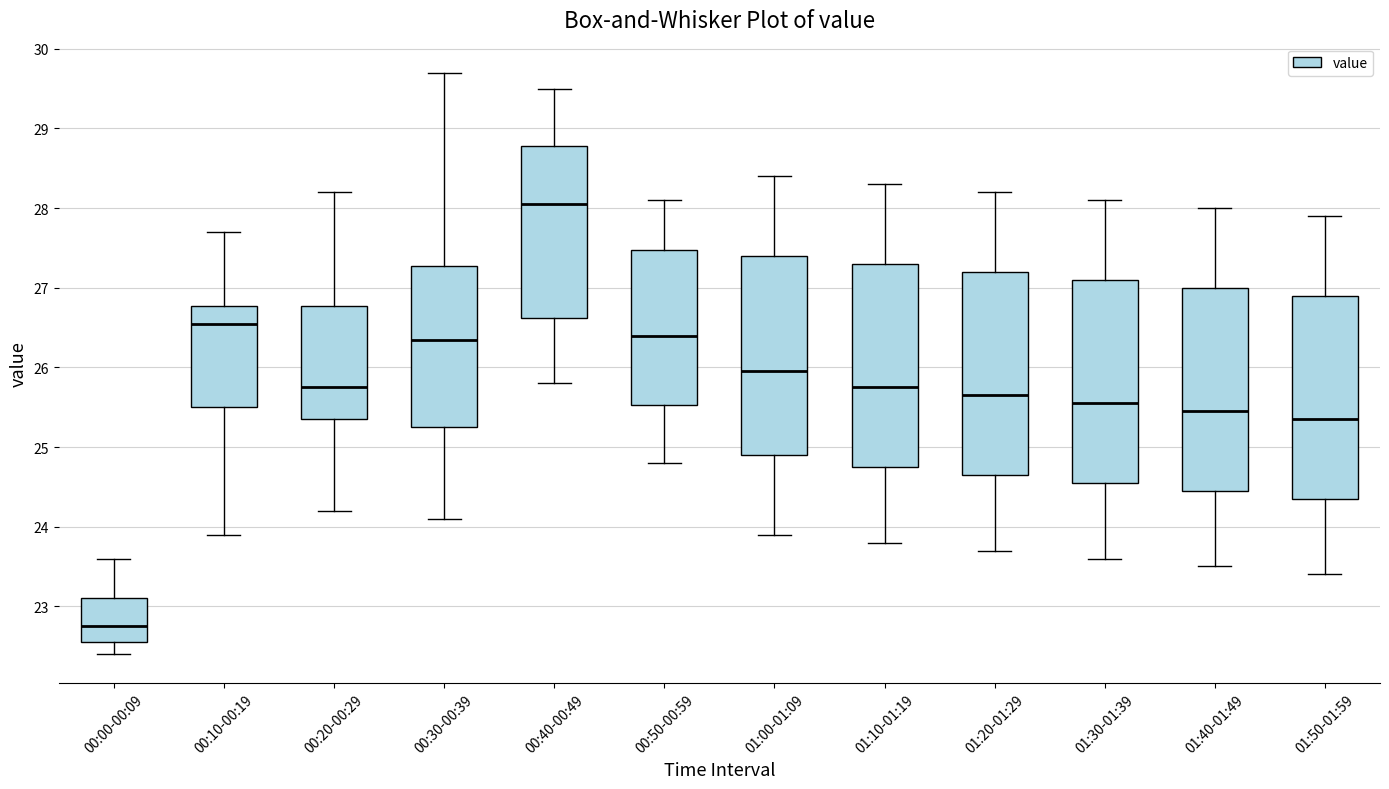

Which box has the highest median line?

00:40-00:49